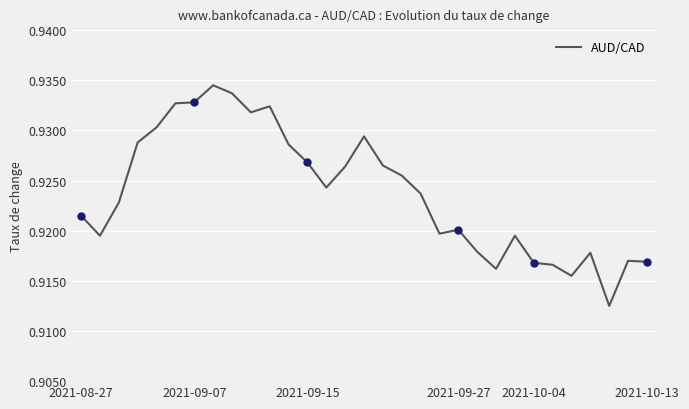

Where is the first local maximum?

7